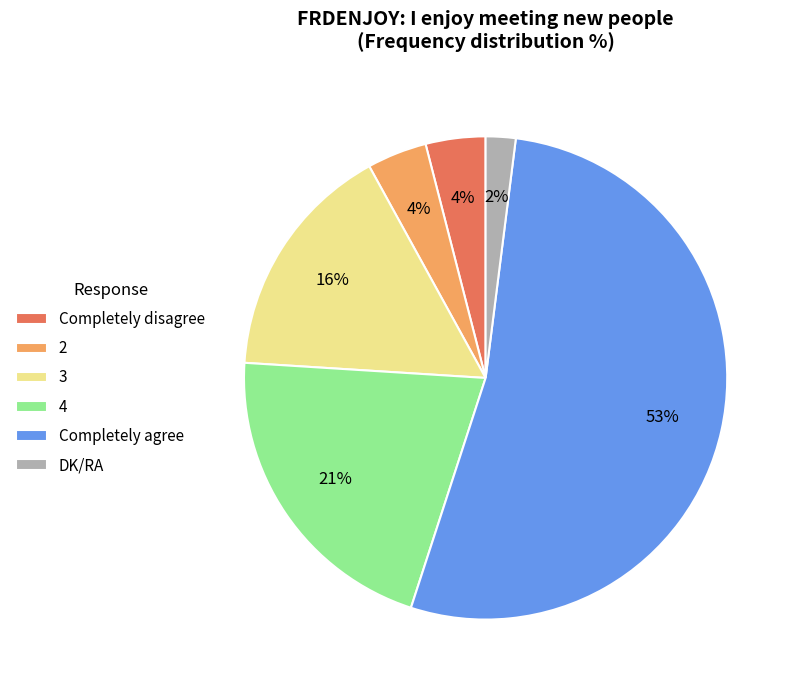

Which has a higher value, Completely agree or 4?

Completely agree